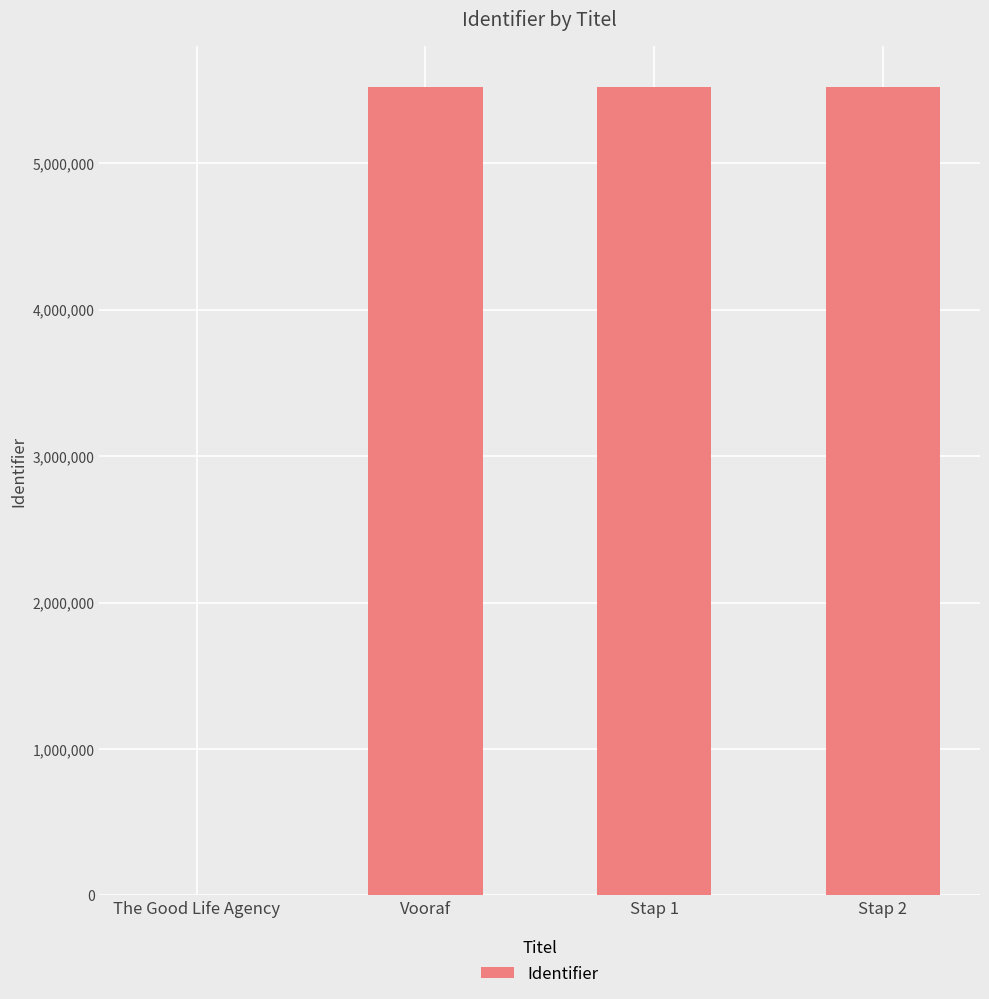

What value does the data have at Vooraf?

5522112